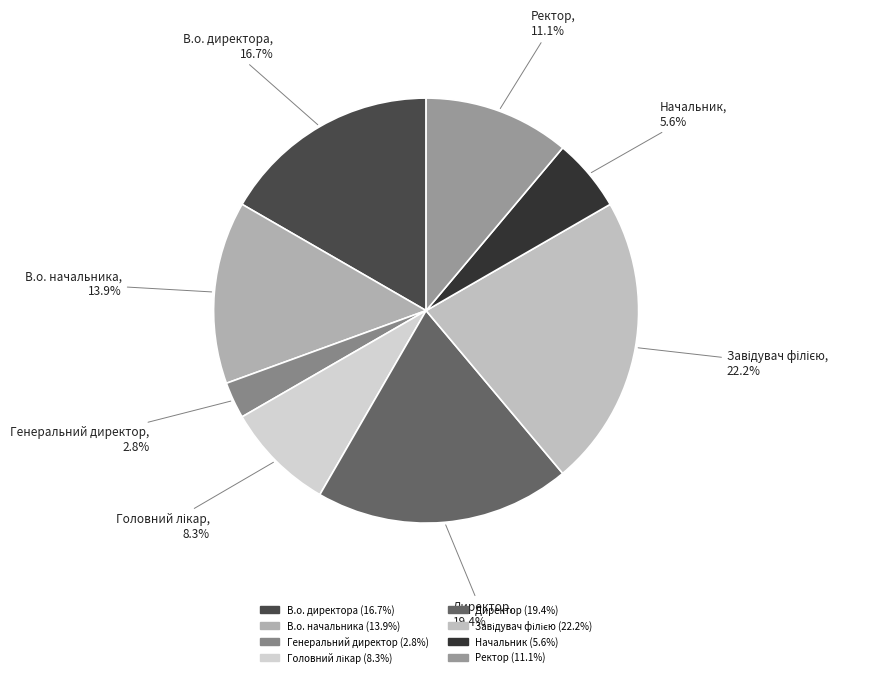

How many slices are in this pie chart?

8